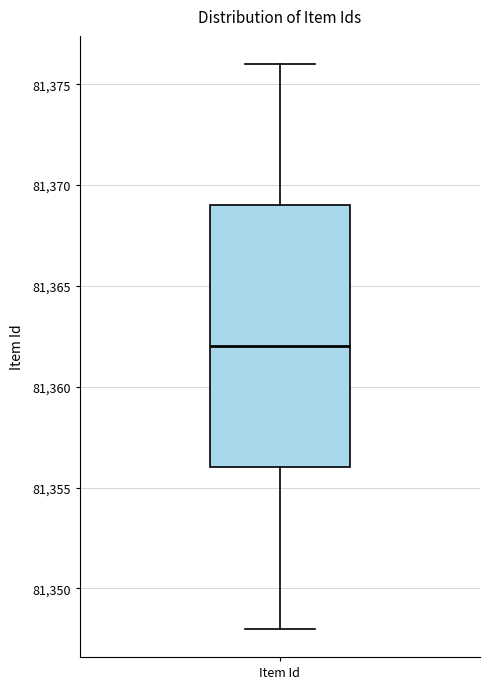

Read this box plot against the y-axis: the position of the median line, the range covered by the box, and the ends of both whiskers. The values are not printed on the chart, so give them approximately, as read against the axis.

median 81362, box 81356 to 81369, whiskers 81348 to 81376